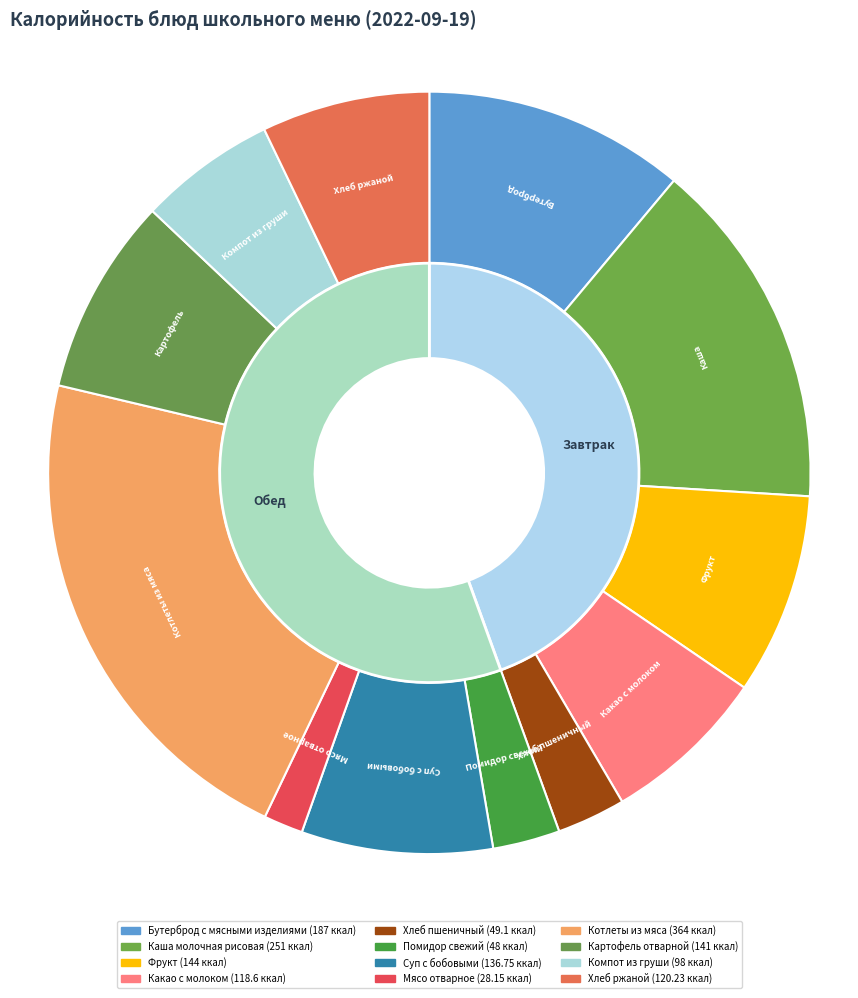

True or false: Котлеты из мяса accounts for 8% of the total.

False